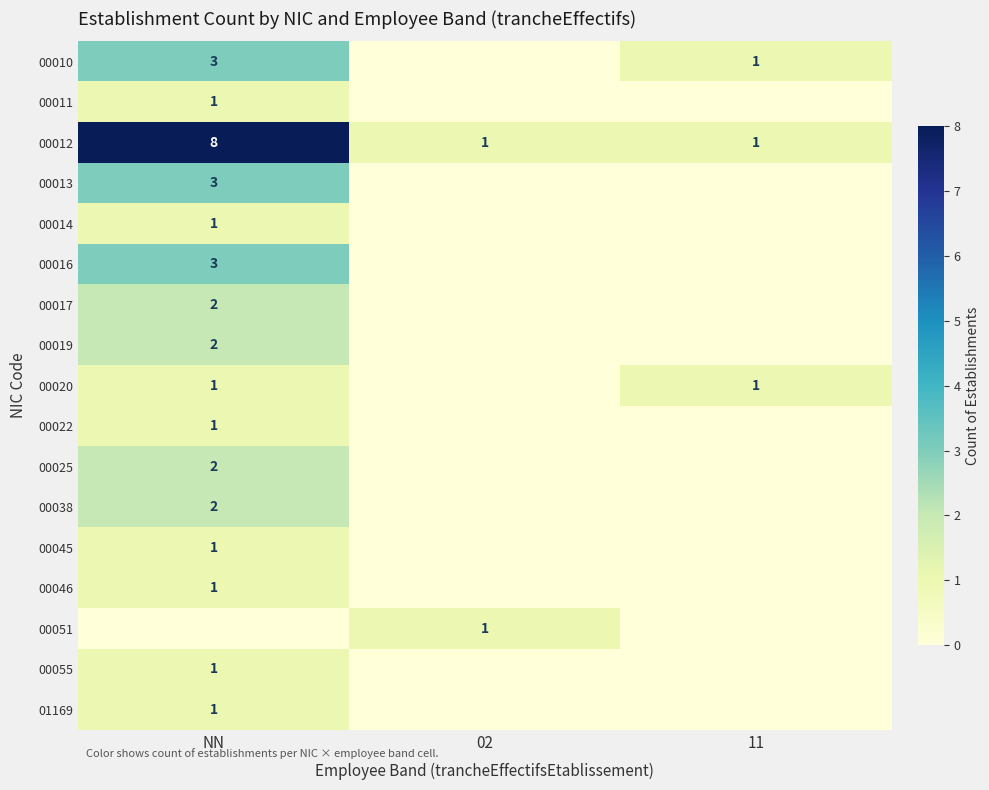

True or false: 00010 has a value of 1 at NN.

False